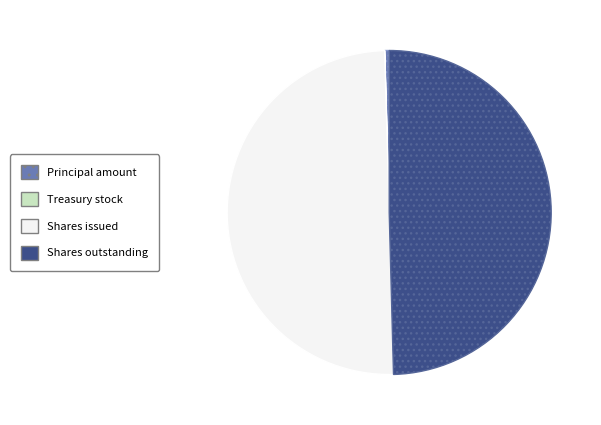

Combined, do Shares outstanding and Shares issued account for over 50%?

Yes